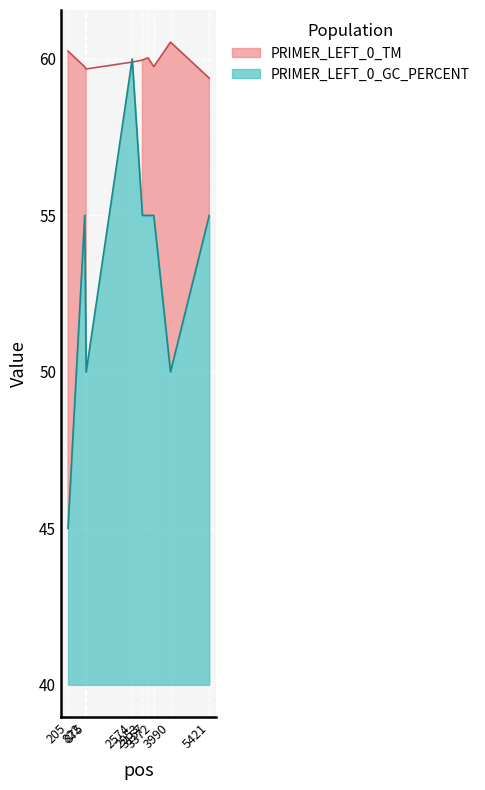

At 5421, list the series in order from largest to smallest.

PRIMER_LEFT_0_TM, PRIMER_LEFT_0_GC_PERCENT